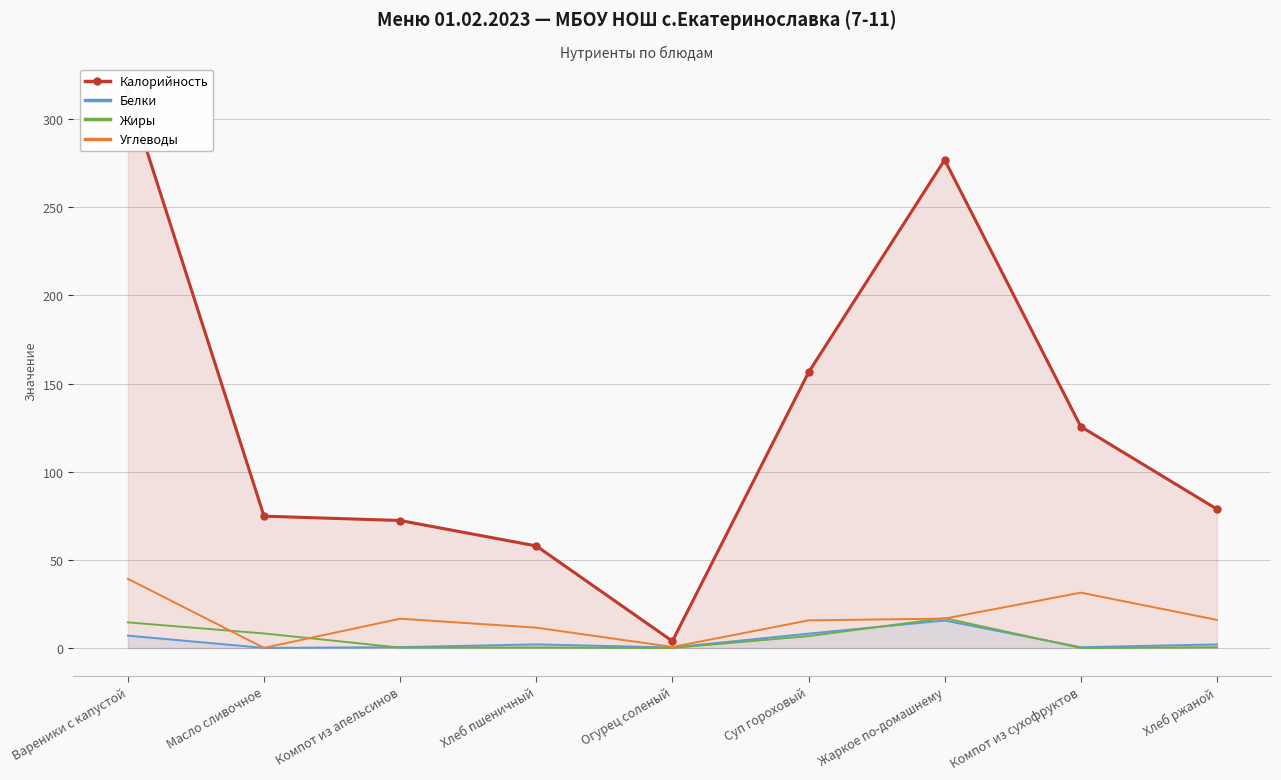

Is it true that Белки equals 0.3 at Компот из сухофруктов?

False